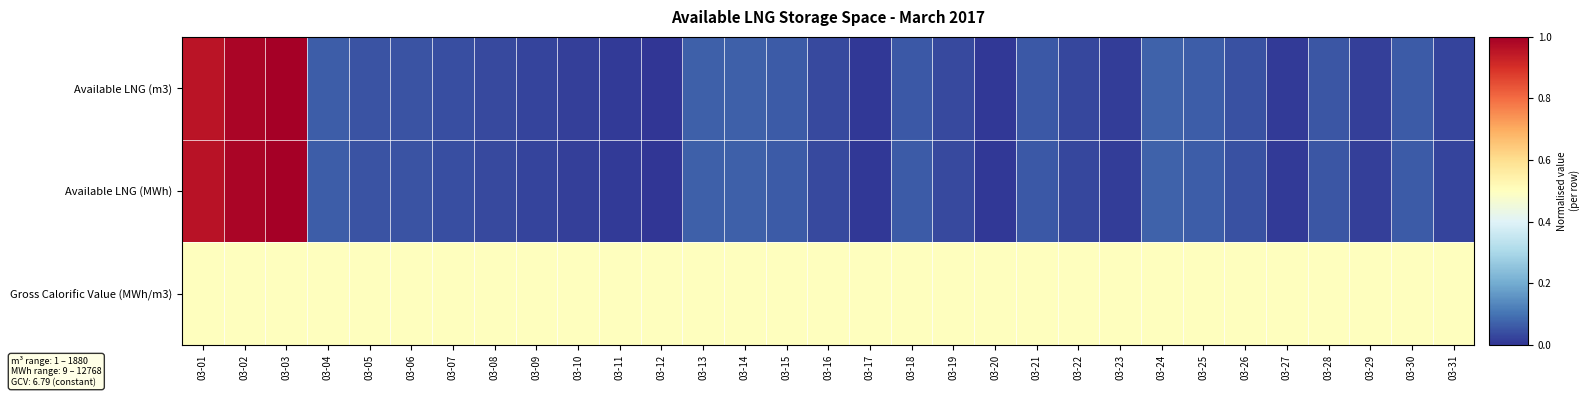

At how many categories does at least one series exceed 0?

31